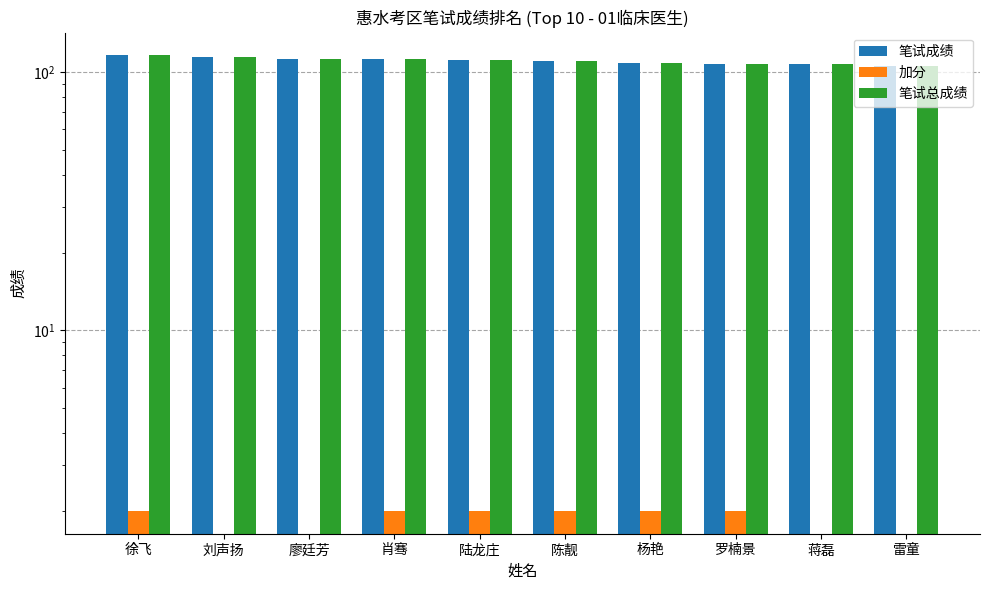

Are the bars horizontal?

No